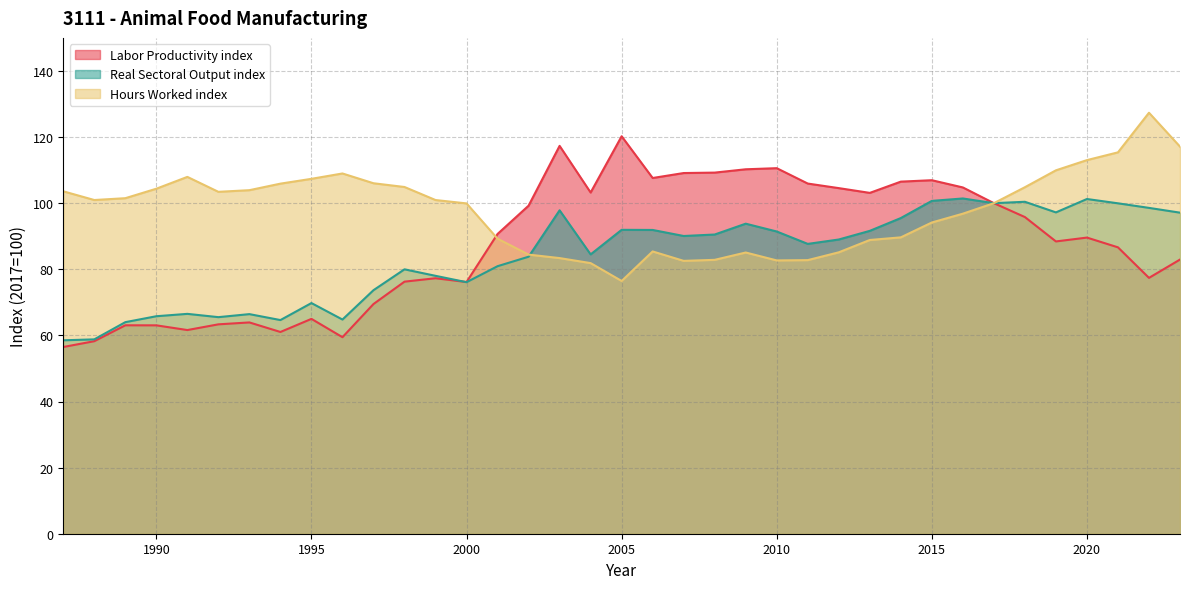

Where does the Hours Worked index series first go above 100?

1987